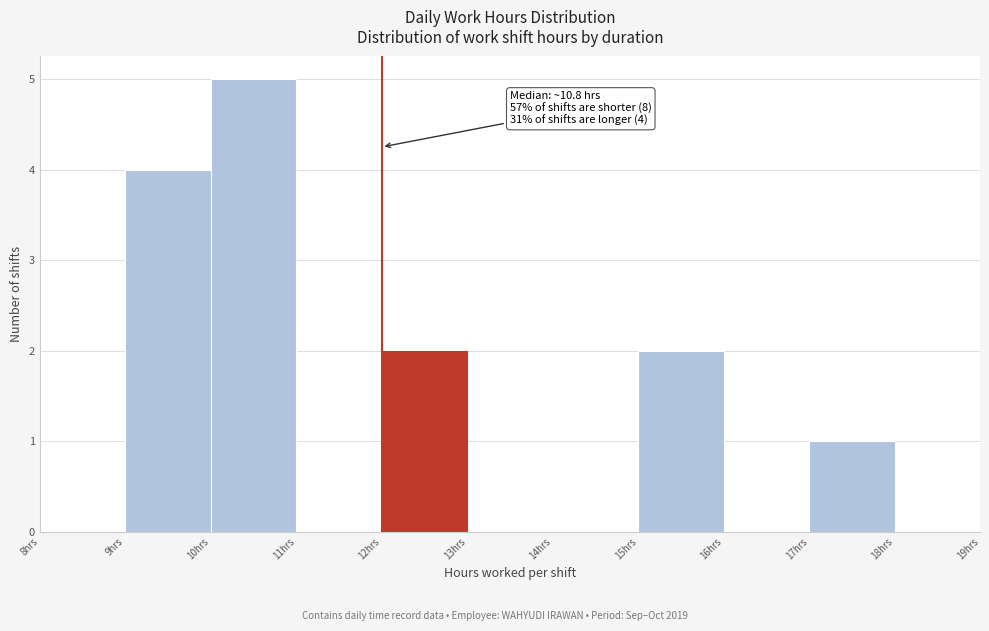

Over which range of the x-axis is the bar tallest?

10 to 11